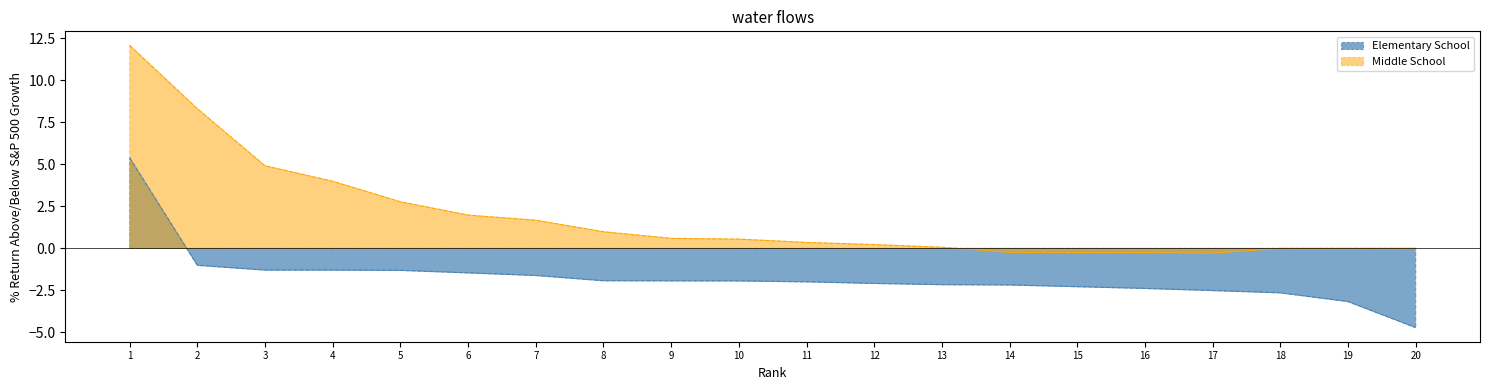

How many values in the Elementary School series are below -1?

19